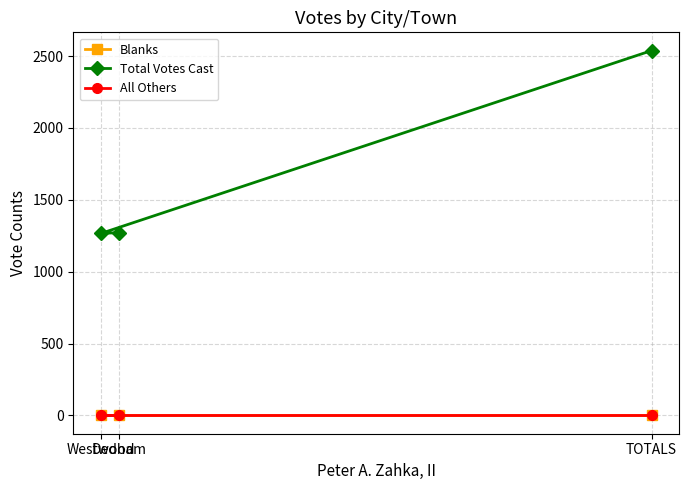

Which series has the largest range (max minus min)?

Total Votes Cast